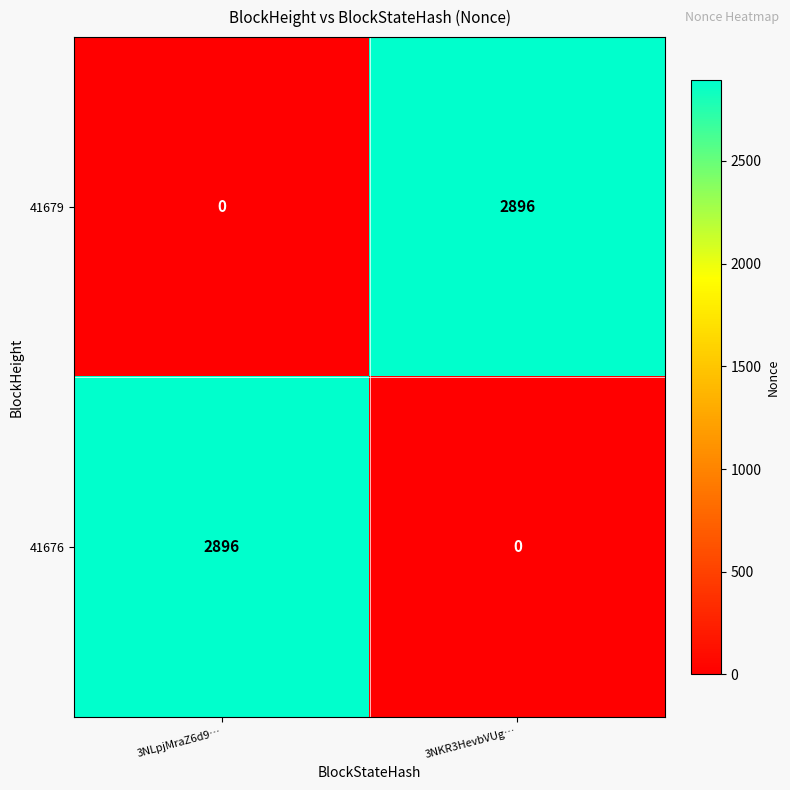

True or false: 41679 has a value of 964 at 3NLpjMraZ6d9….

False